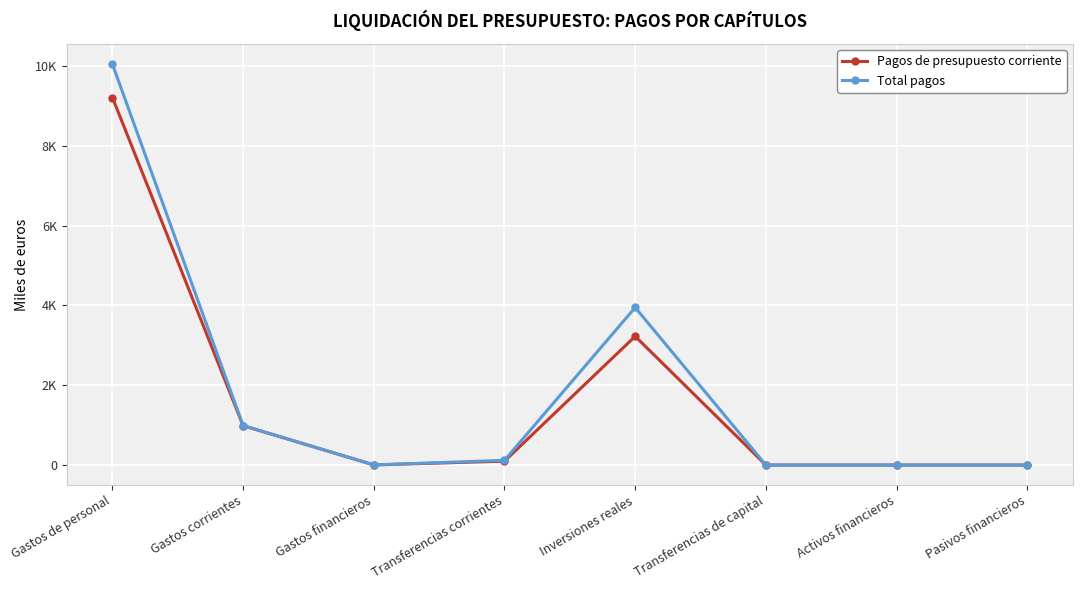

What are all the series names shown in the legend?

Pagos de presupuesto corriente, Total pagos